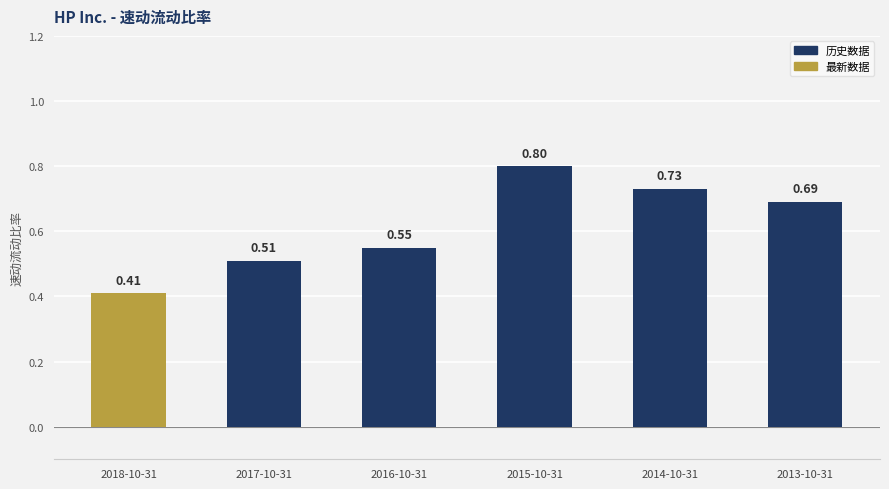

Is it true that the value at 2014-10-31 is 1.0?

False